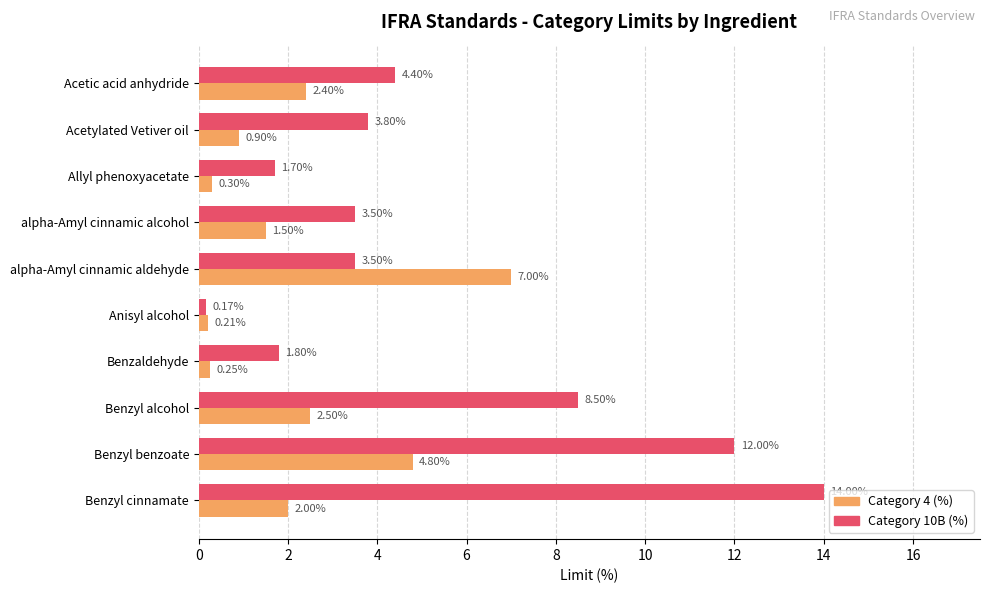

What is the average value of the Category 4 (%) series?

2.2